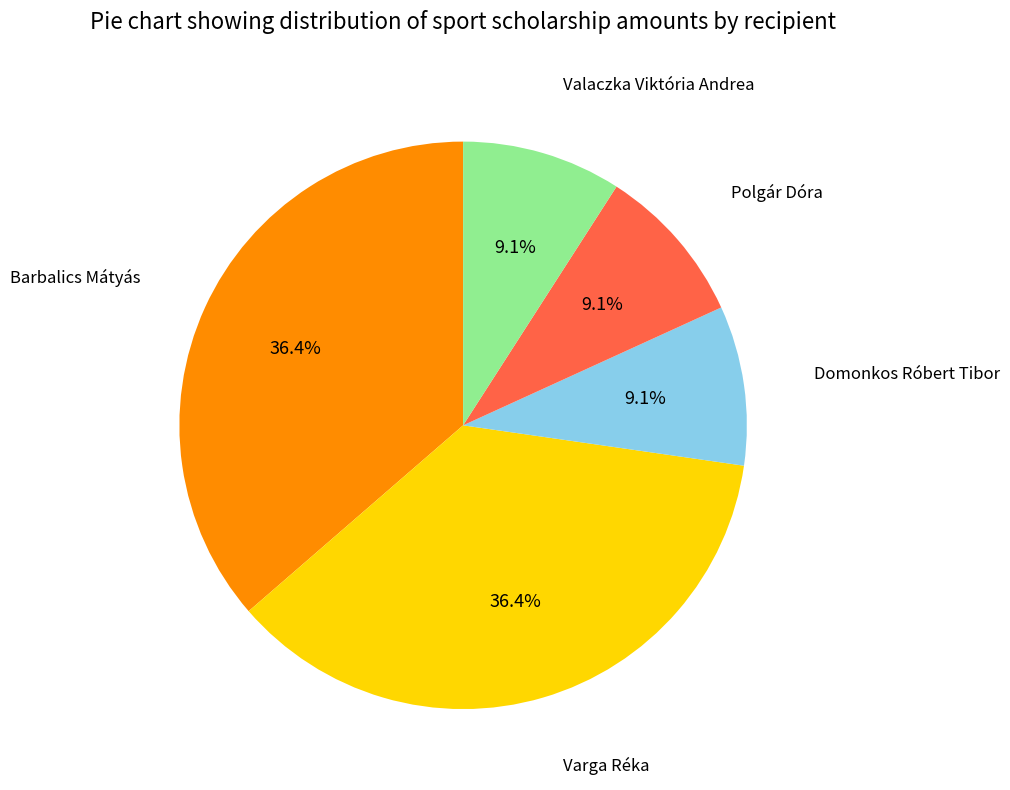

How many segments does this pie chart have?

5